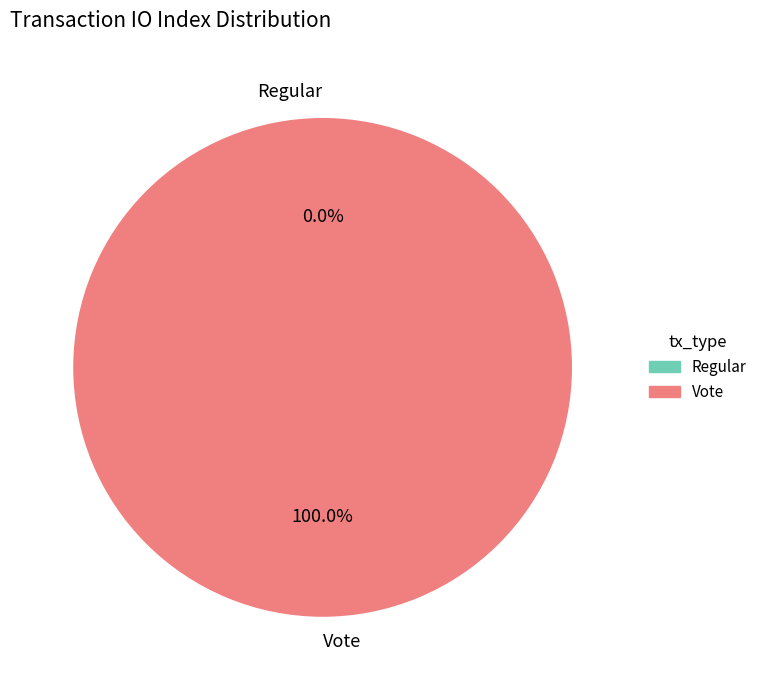

How many segments does this pie chart have?

2